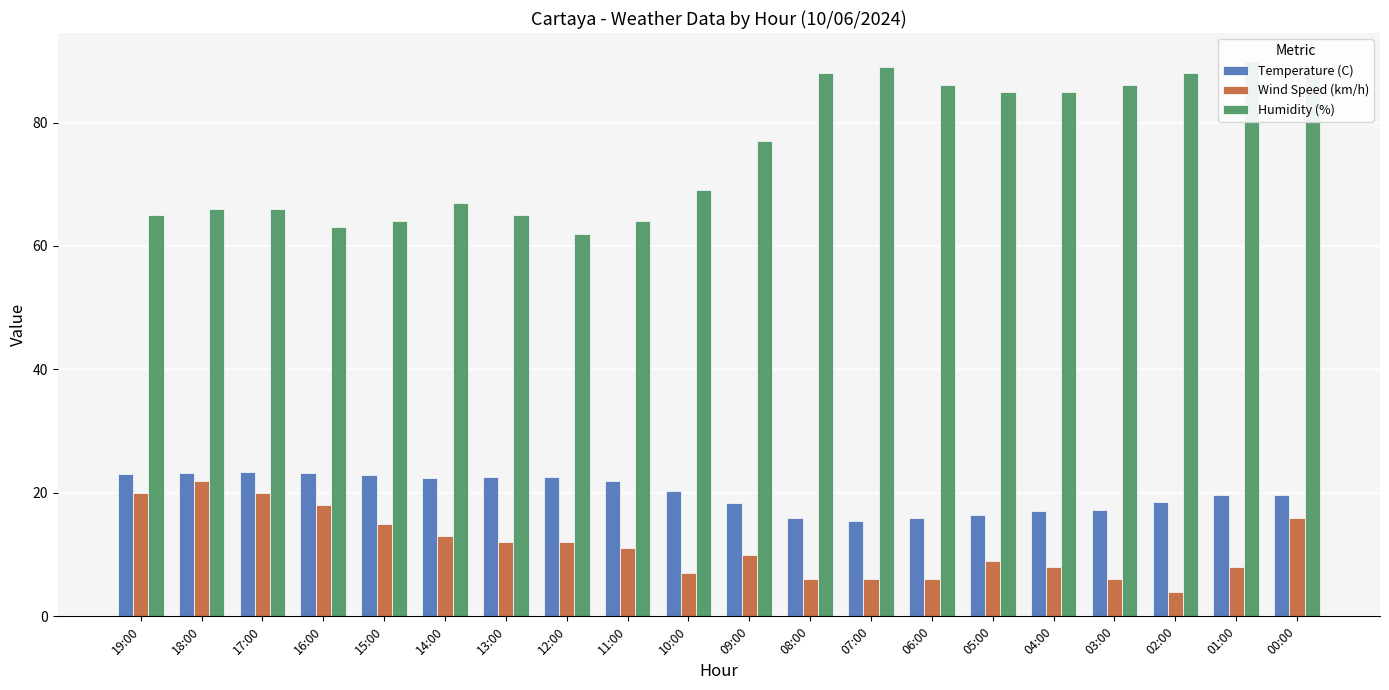

The Wind Speed (km/h) series shows 31.6 at 16:00. True or false?

False